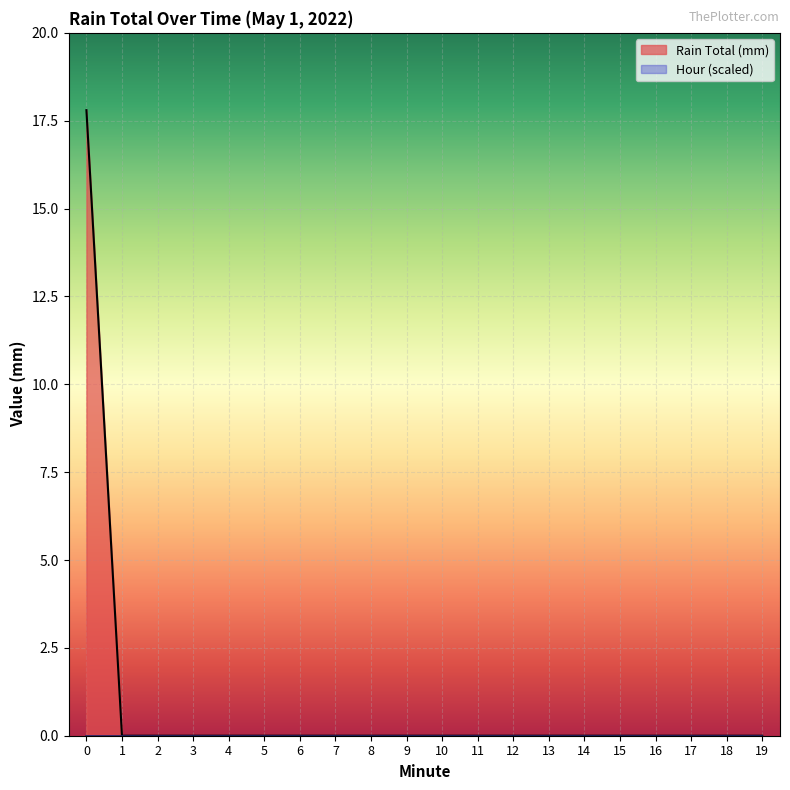

How many lines are shown in the chart?

2